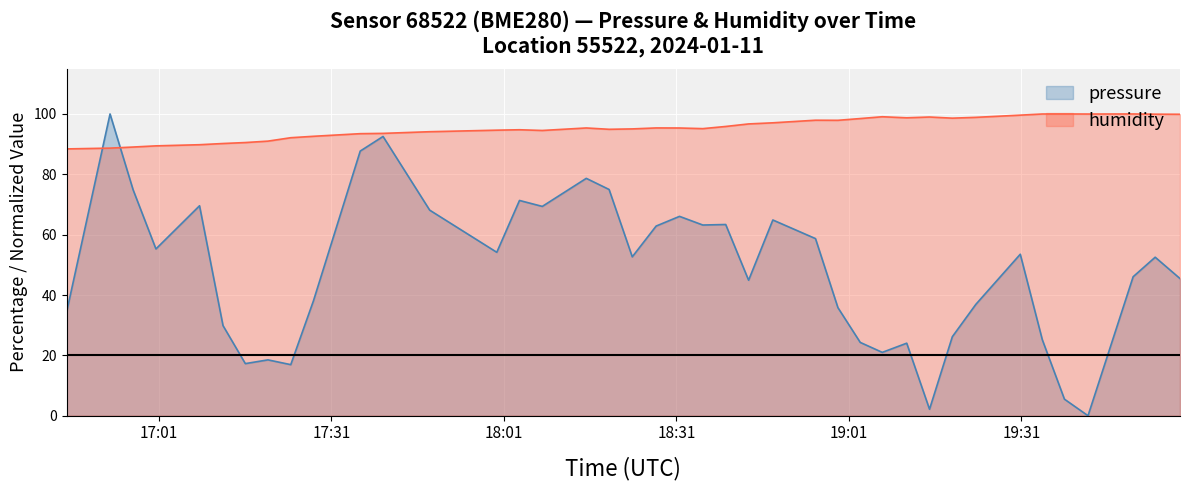

What is the label of the 20th point from the right?

2024-01-11T18:31:32